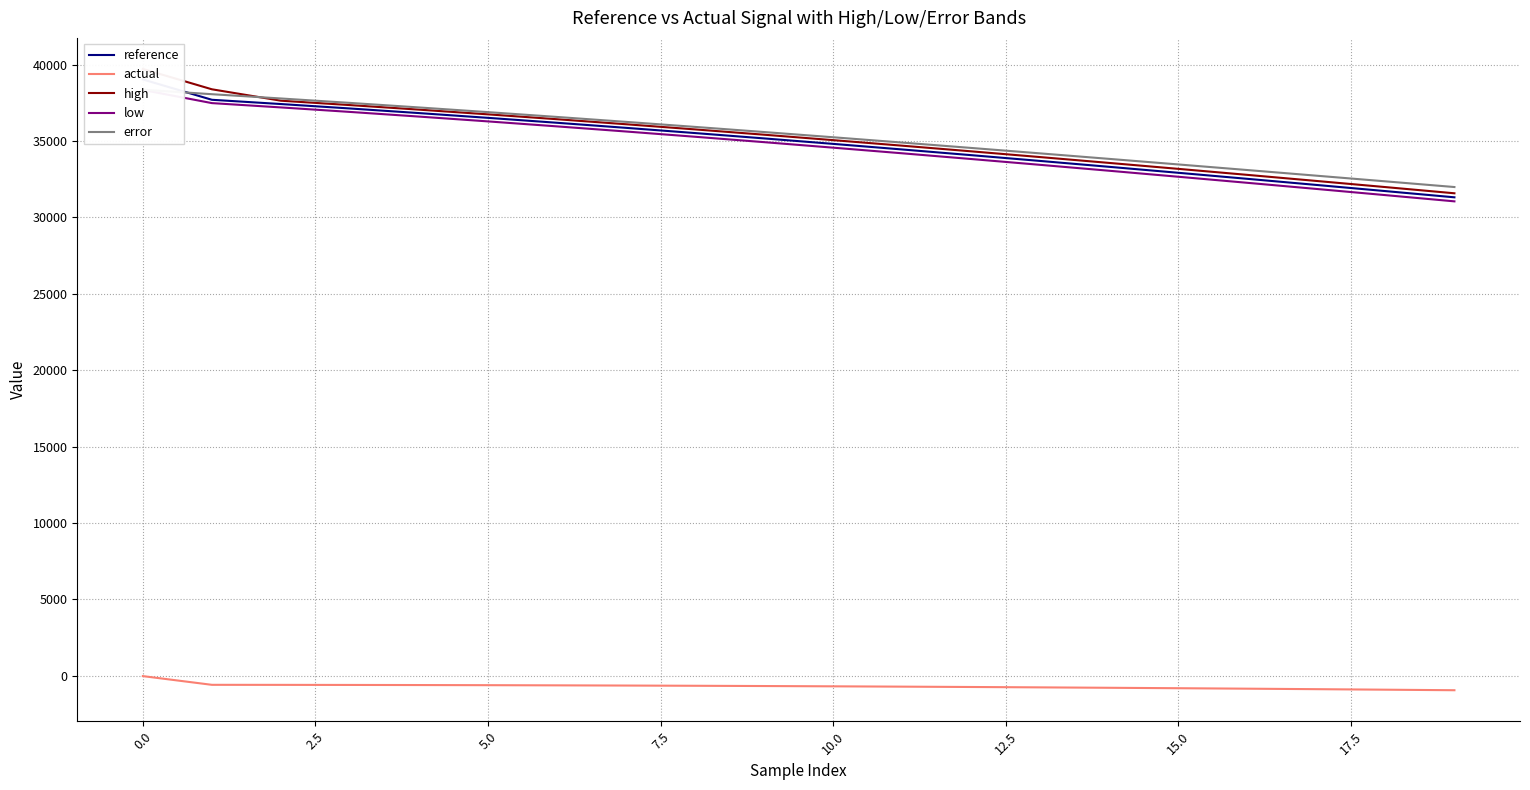

True or false: high and reference intersect in this chart.

False